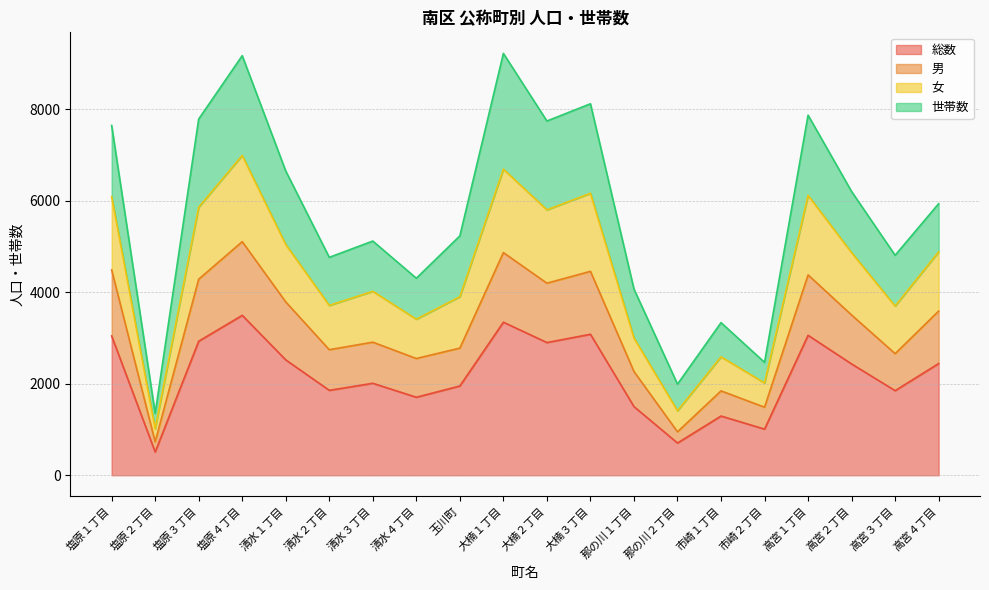

The value of 総数 at 高宮１丁目 is 5443. True or false?

False